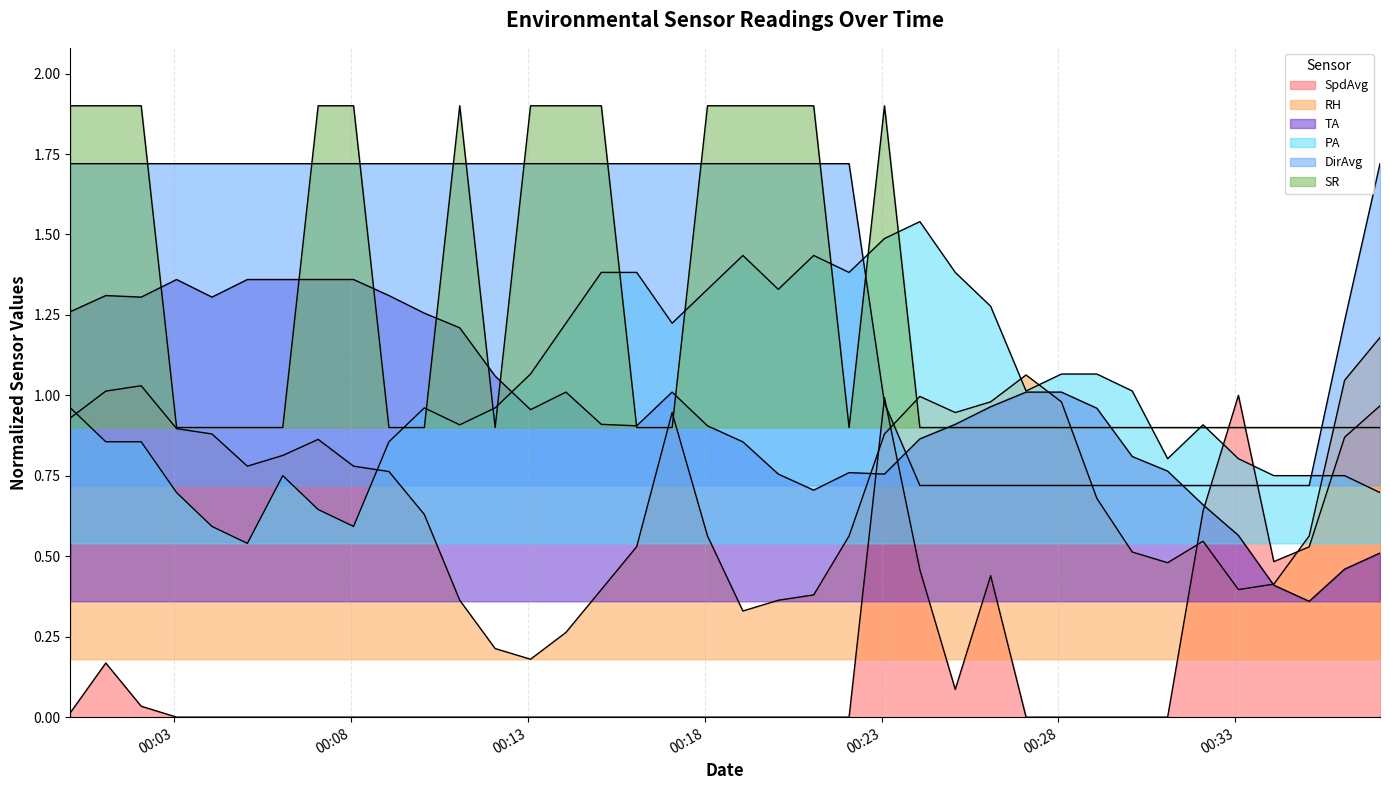

Does the chart have visible grid lines?

Yes